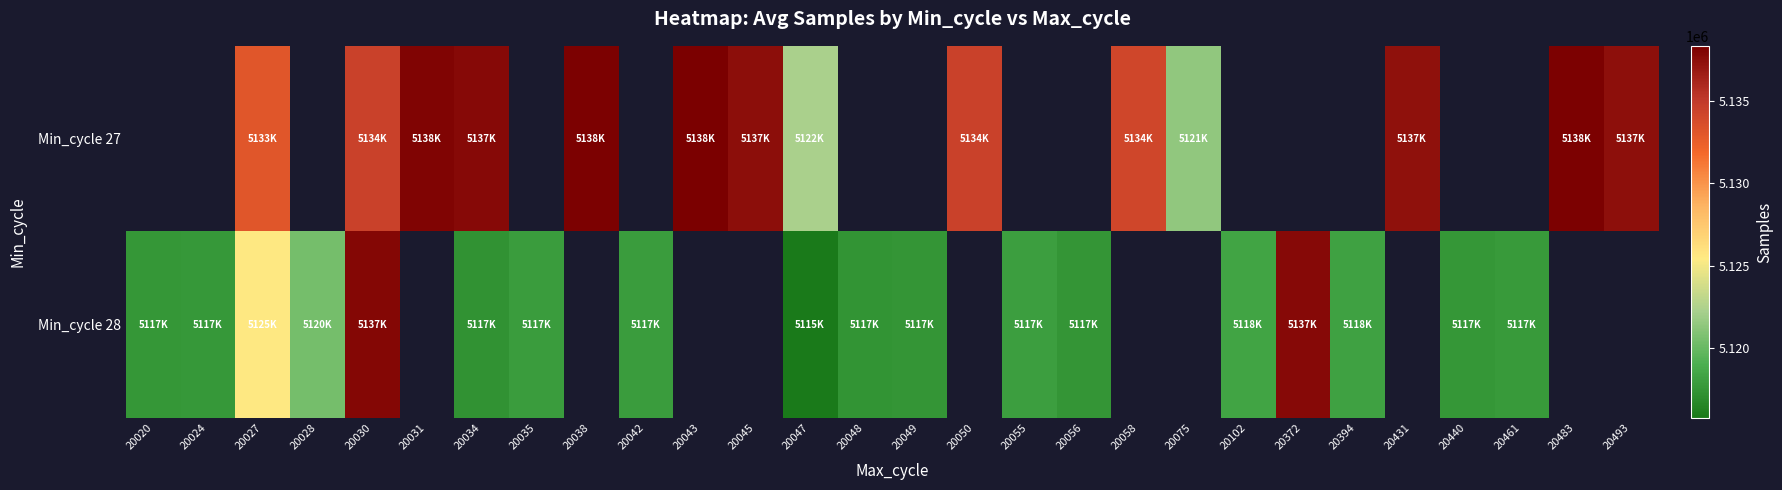

Is it true that Min_cycle 27 equals 5138165.0 at 20038?

True